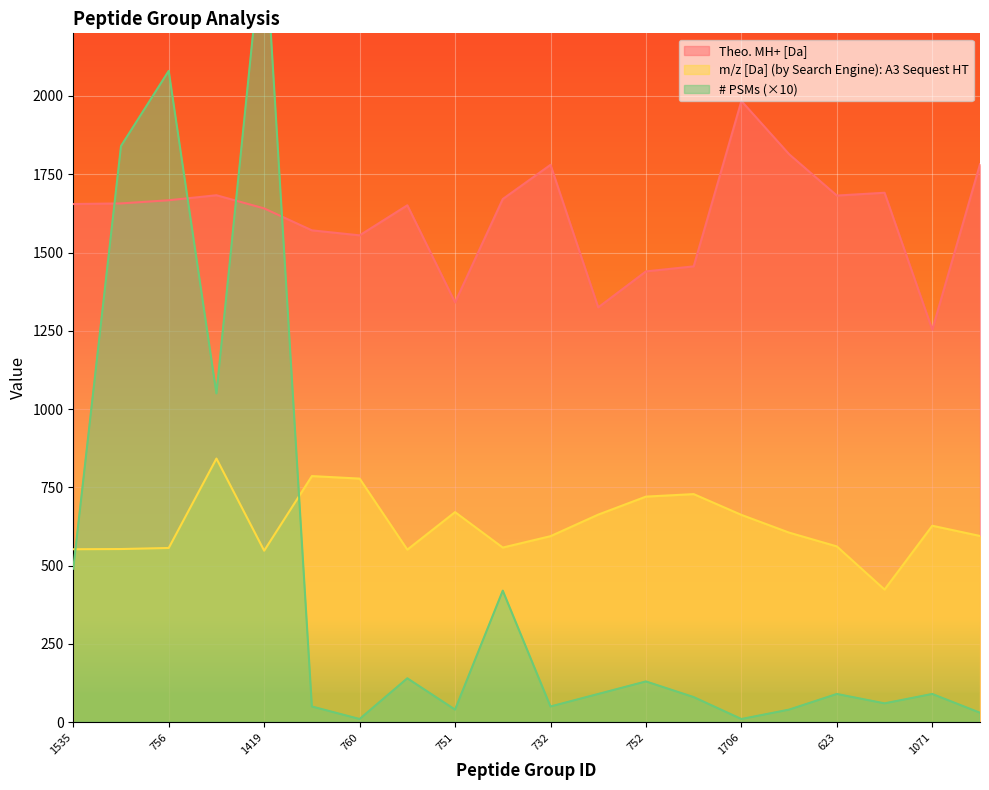

At 357, list the series in order from smallest to largest.

# PSMs, m/z [Da] (by Search Engine): A3 Sequest HT, Theo. MH+ [Da]